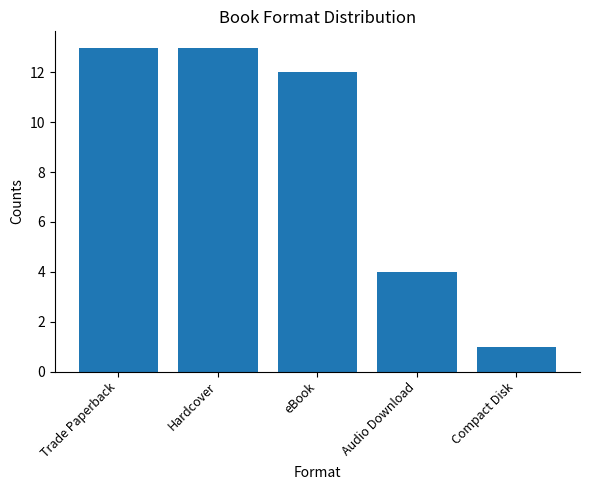

The chart shows a value of 5 at Trade Paperback. True or false?

False